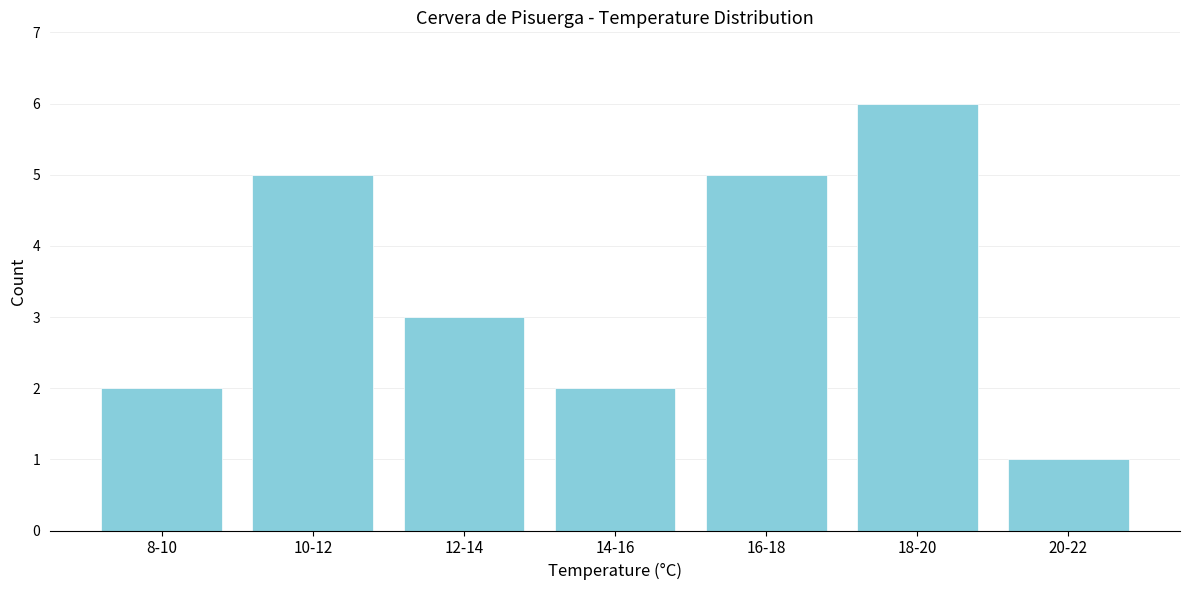

Reading right to left, what are all the values shown in this chart?

1	6	5	2	3	5	2